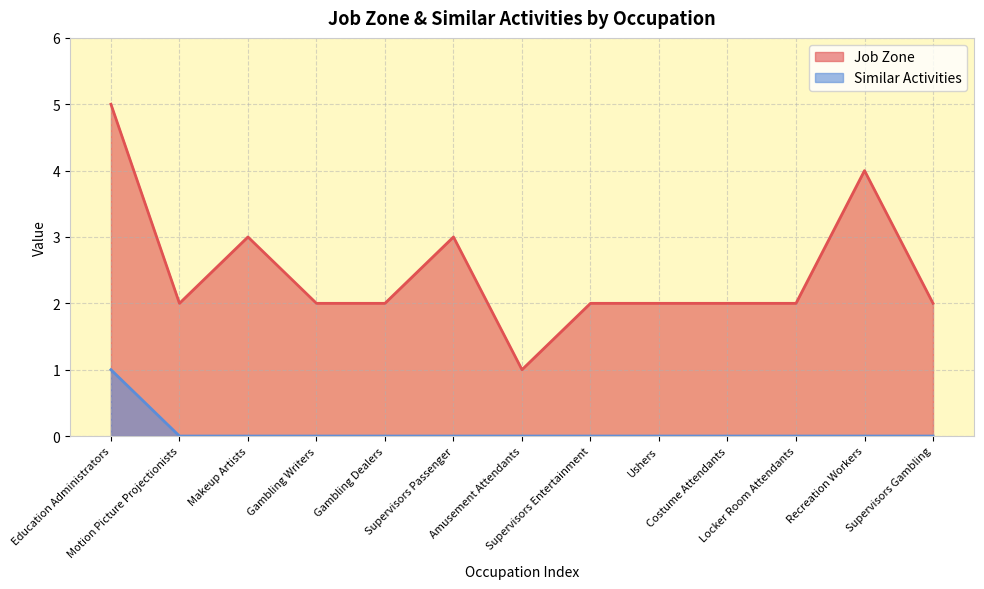

Count the Job Zone values in the range 2 to 3.

10